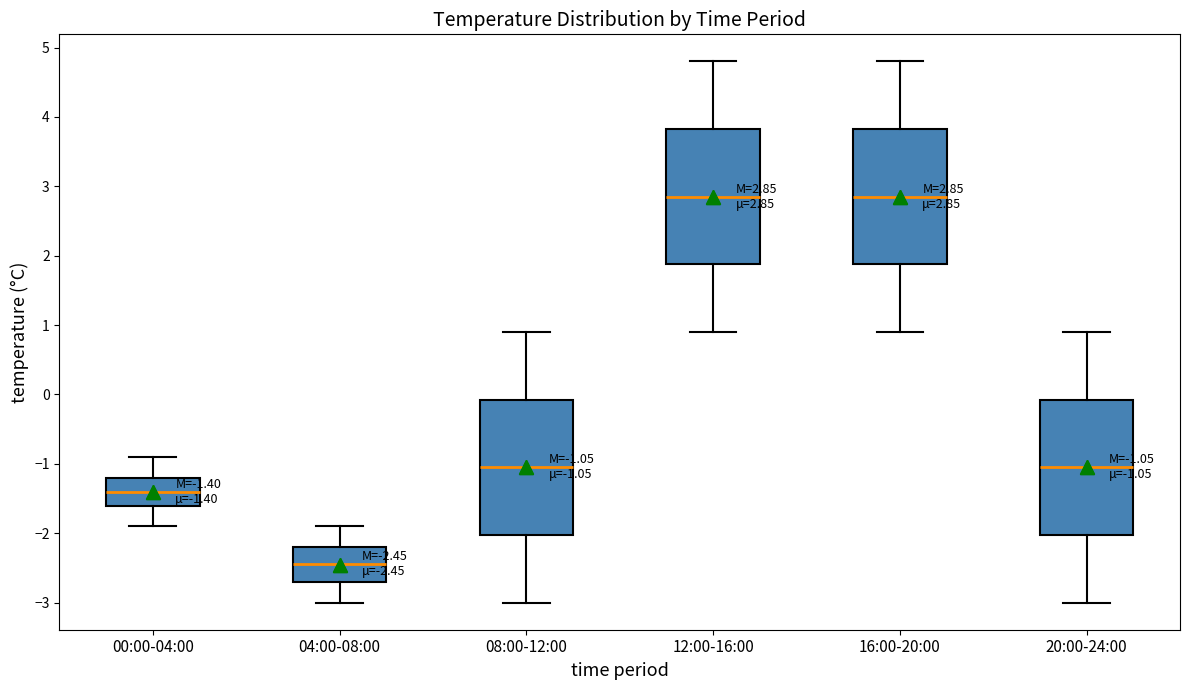

Which box's median line is the lowest?

04:00-08:00